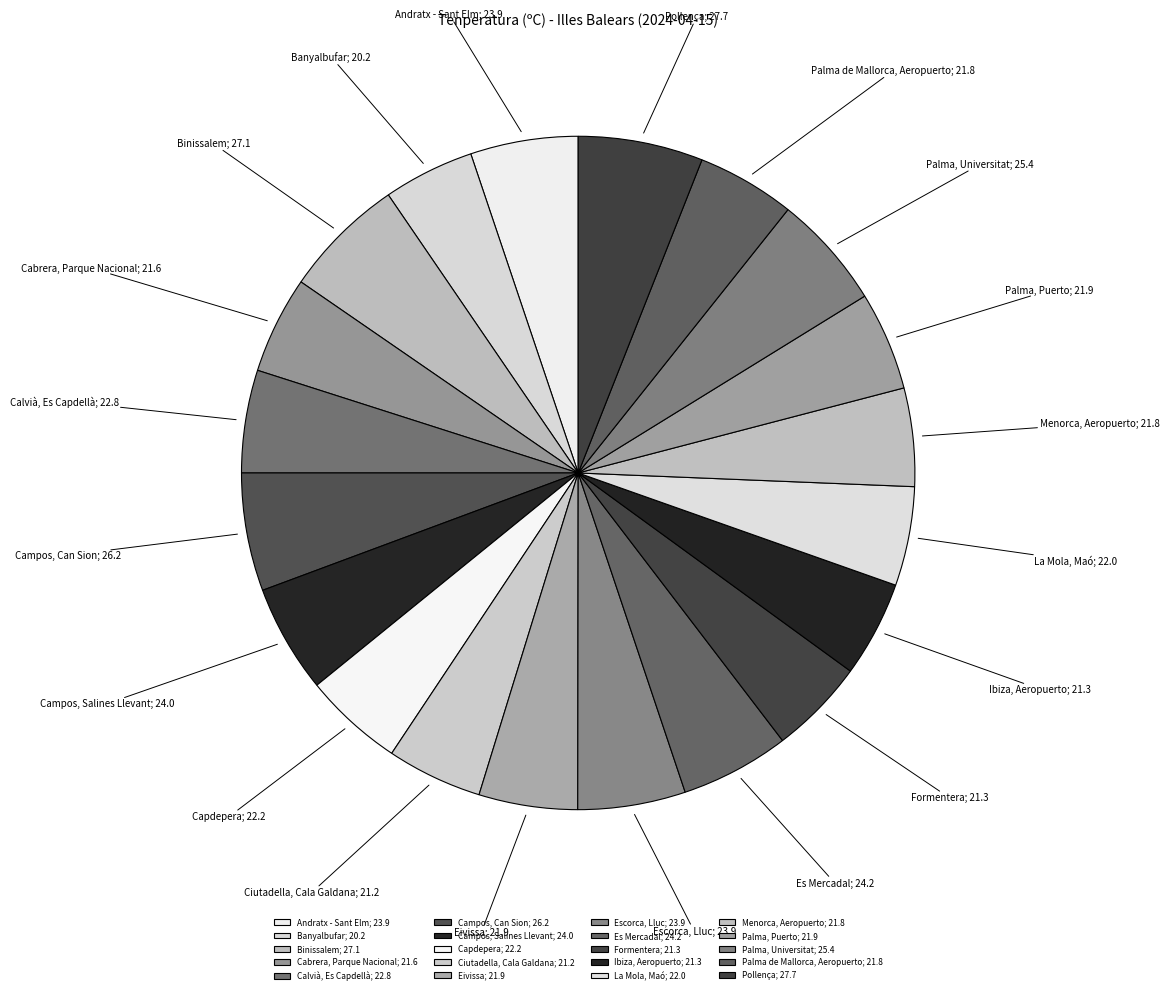

Is there a majority slice in this chart?

No